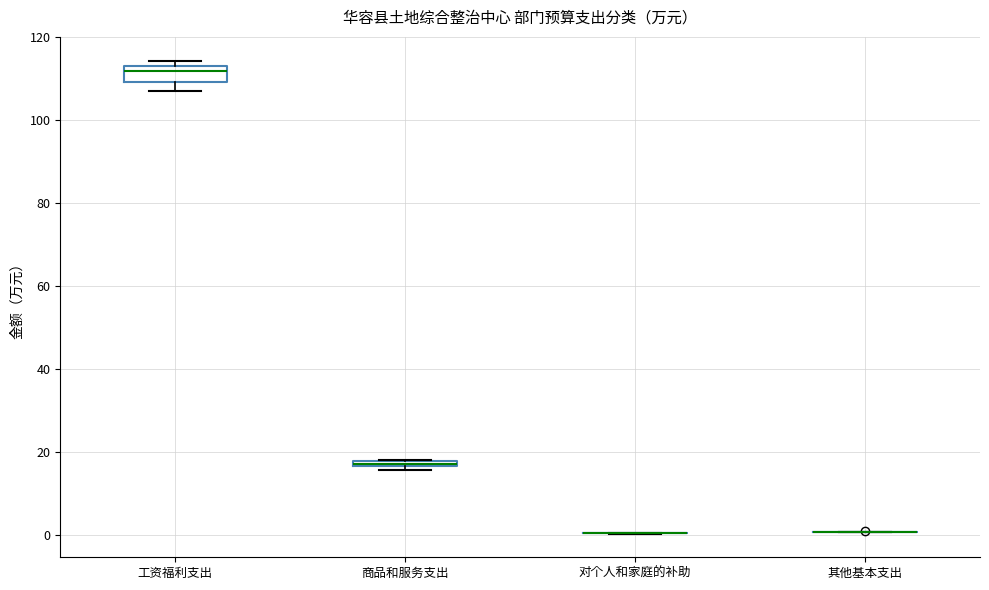

Where is the lower edge of the box for 商品和服务支出 on the y-axis? The values are not printed on the chart, so give them approximately, as read against the axis.

16